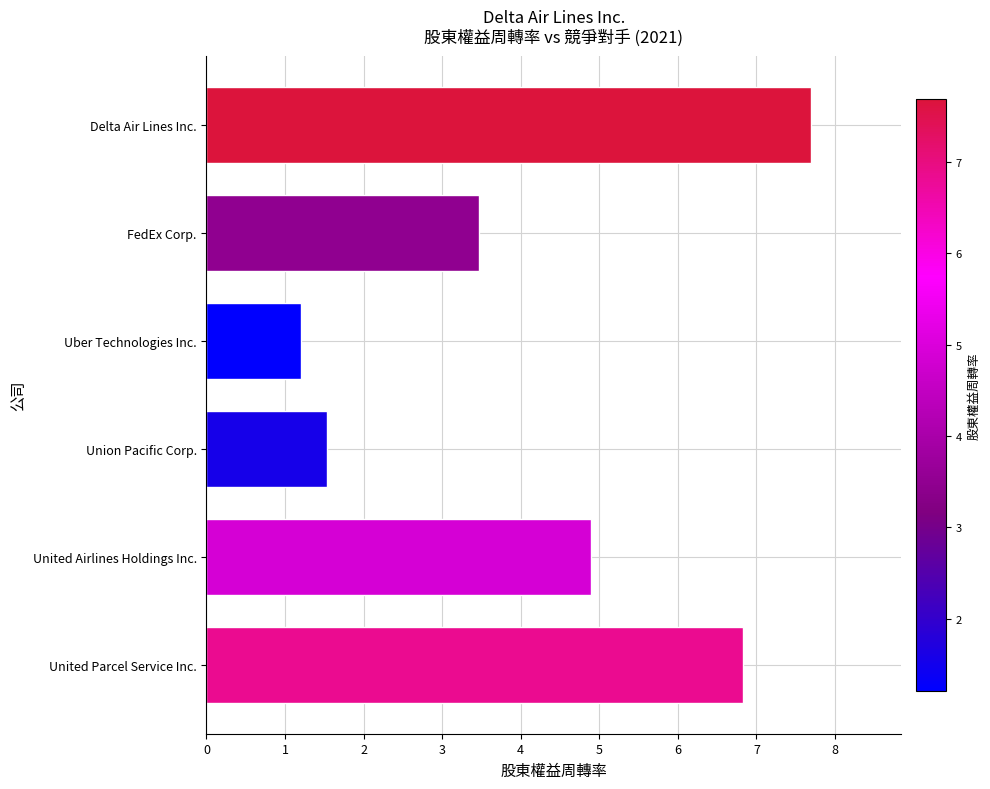

What position from the top is Delta Air Lines Inc.?

1